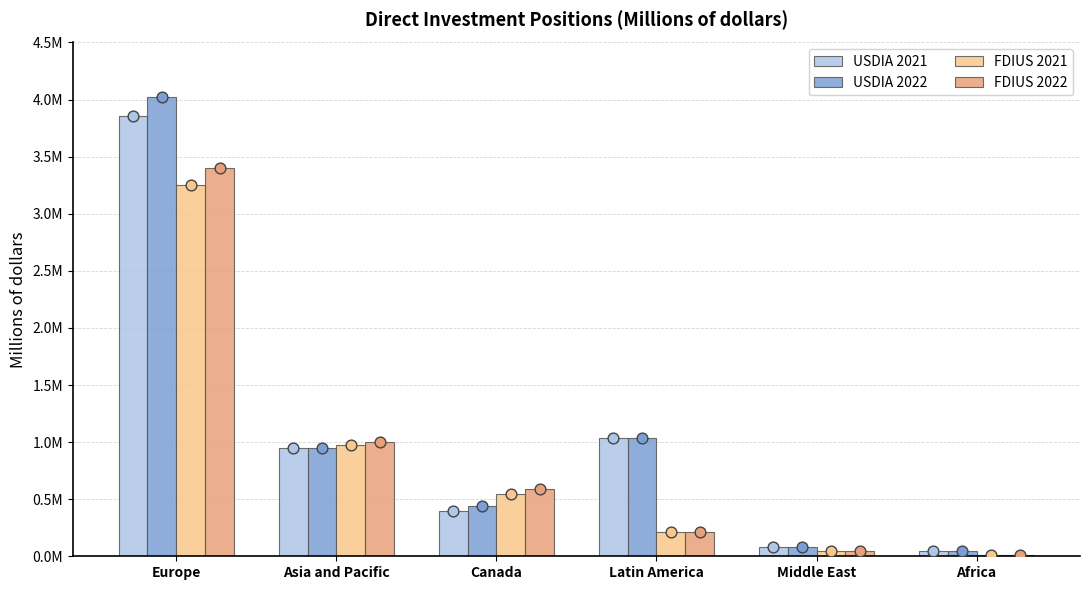

What is the total value across all series at Middle East?

247004